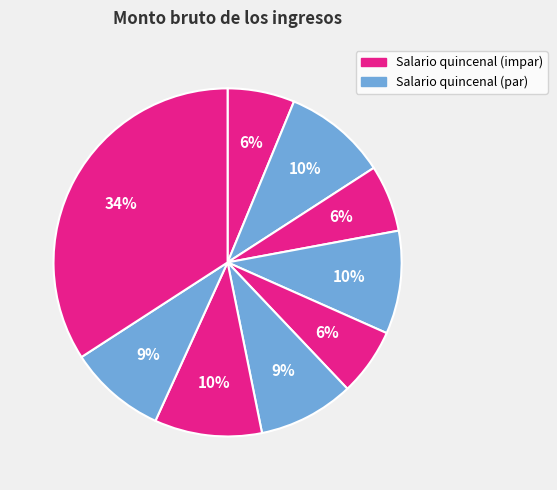

Which slice is the smallest?

ID 3